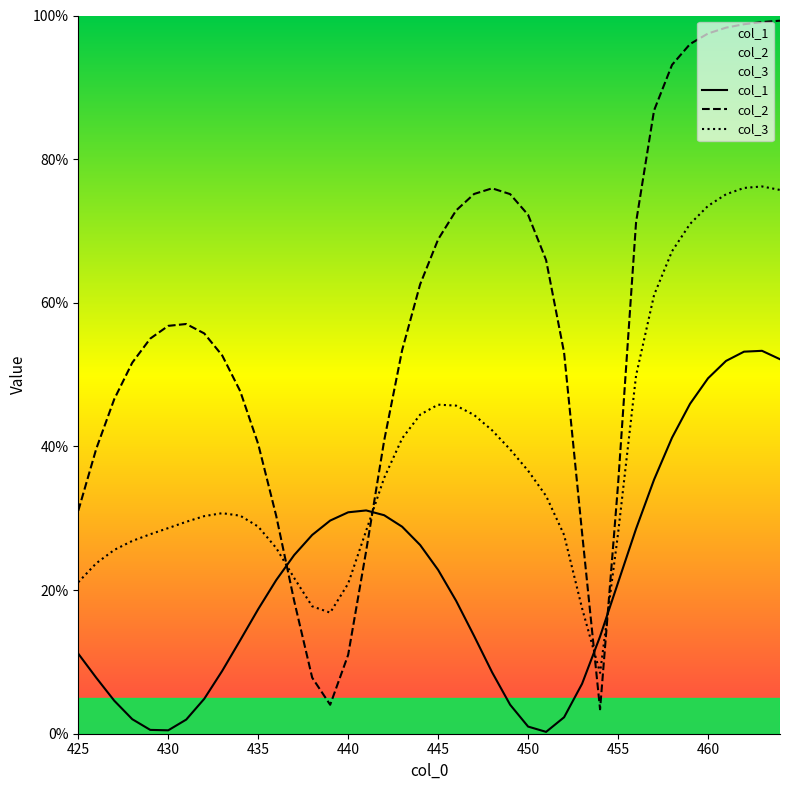

True or false: col_2 has a value of 56.8 at 430.

True